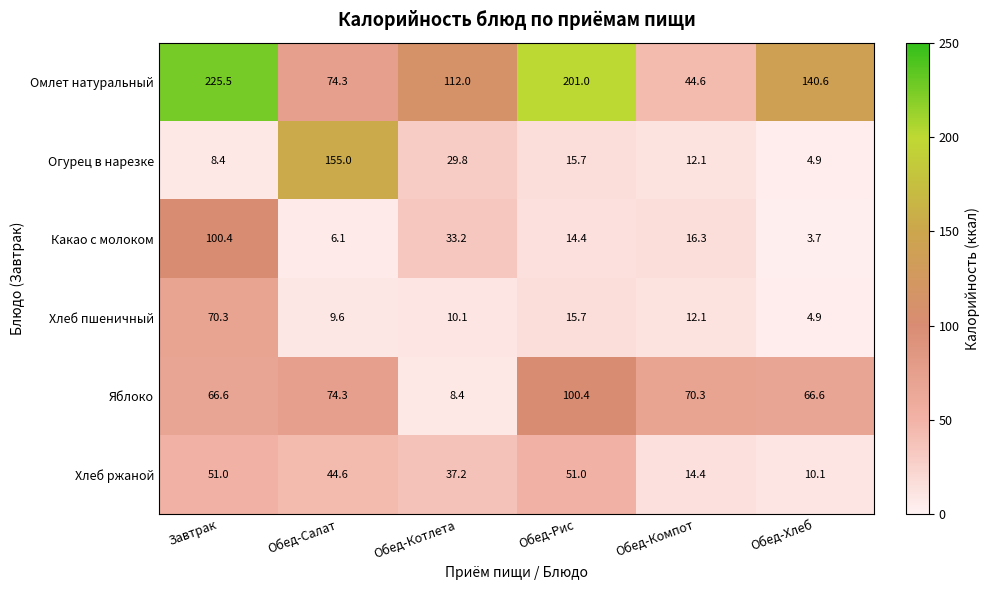

Is it true that Огурец в нарезке equals 15.7 at Обед-Рис?

True